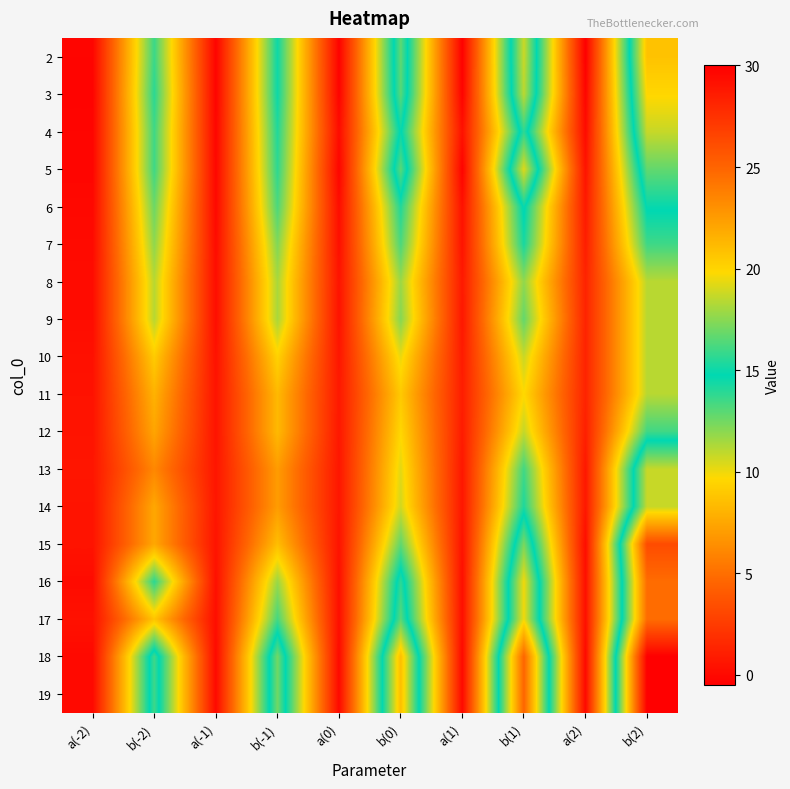

What is the spread (max minus min) of values at b(1)?

15.3